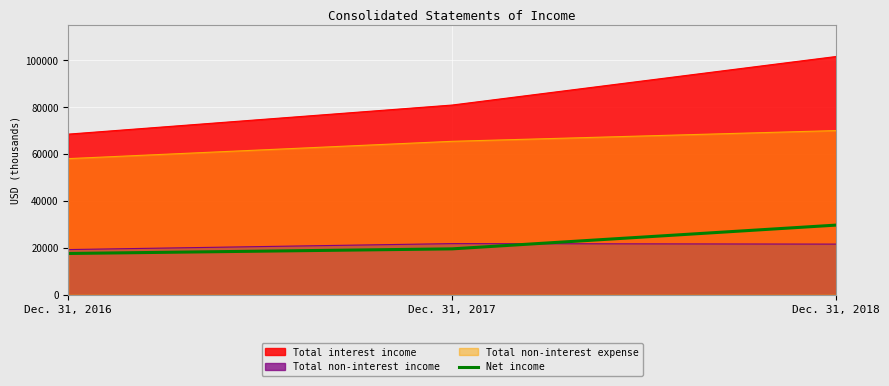

Is it true that the value at Dec. 31, 2017 is 9224?

False